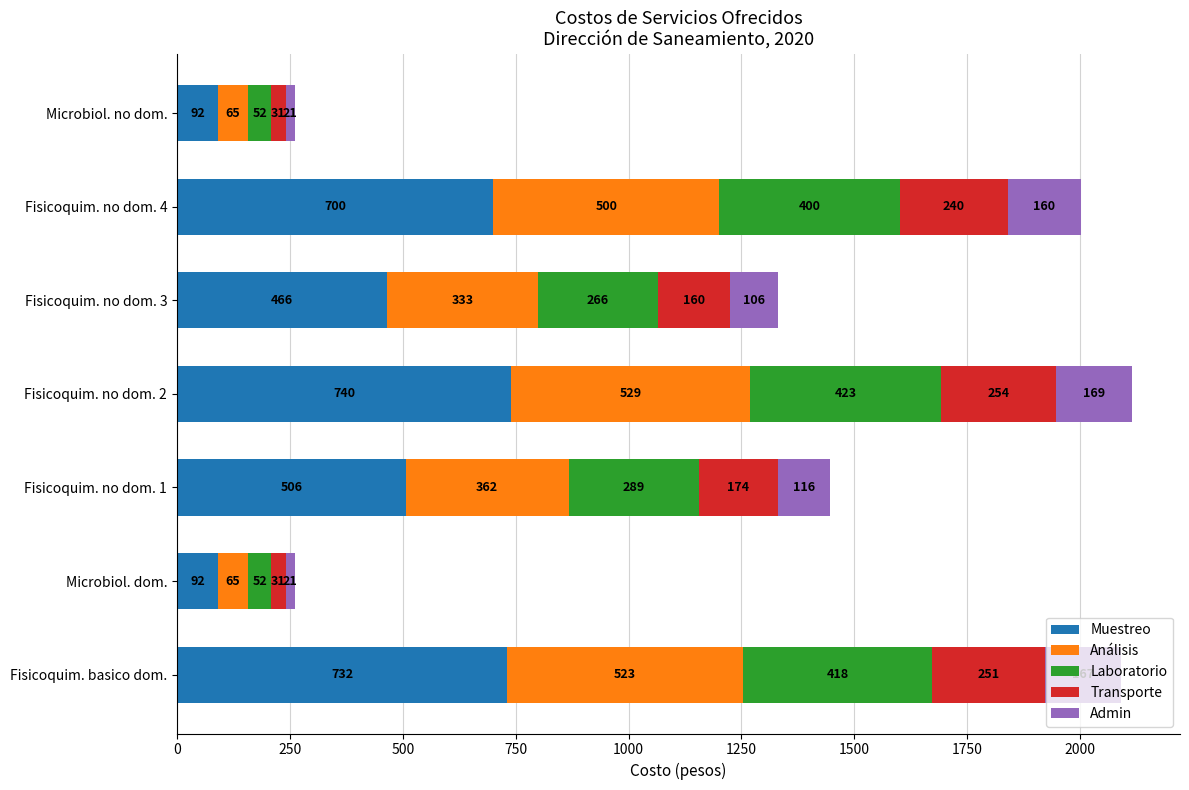

At which category is the sum across all series the highest?

Fisicoquim. no dom. 2